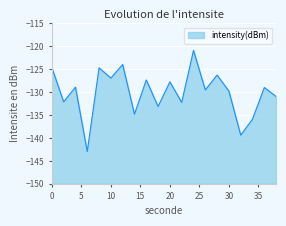

What is the difference between the maximum and minimum values?

22.1